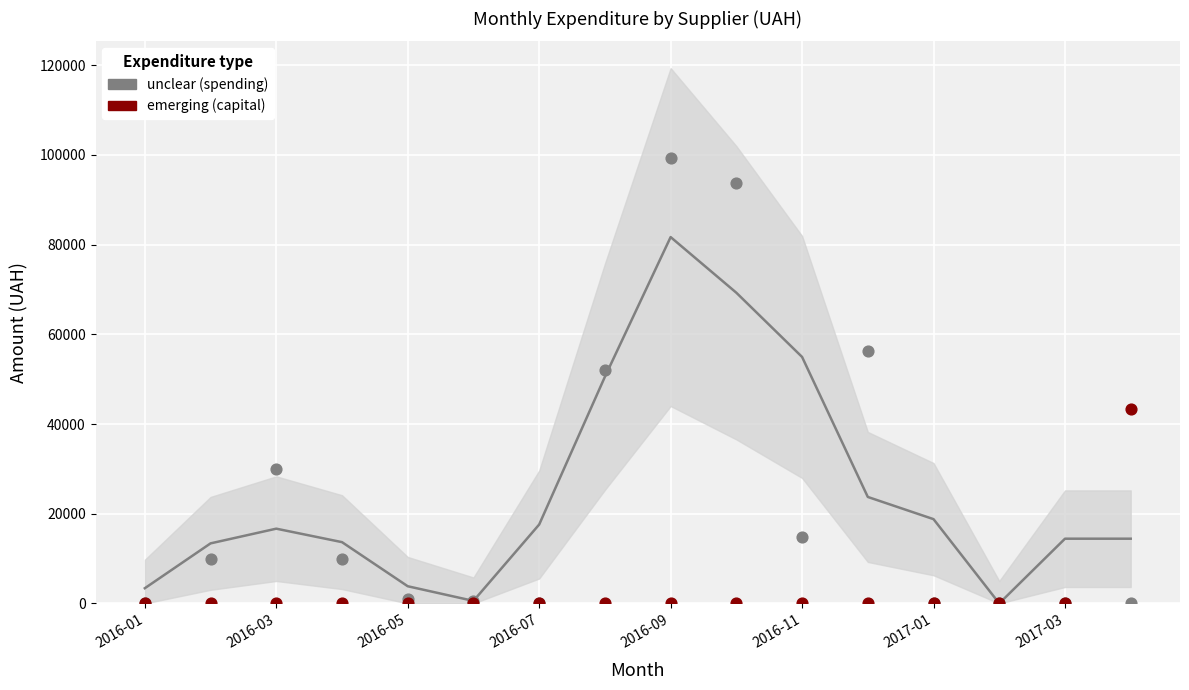

In the unclear (spending) series, what Y value is closest to 49658?

52083.9